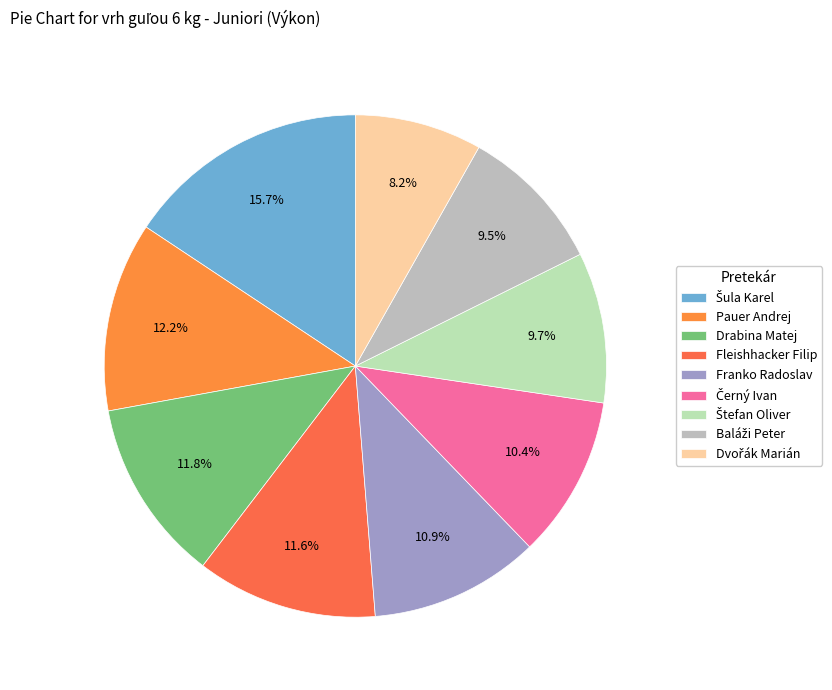

Approximately how many times larger is the value at Černý Ivan compared to Šula Karel?

0.7